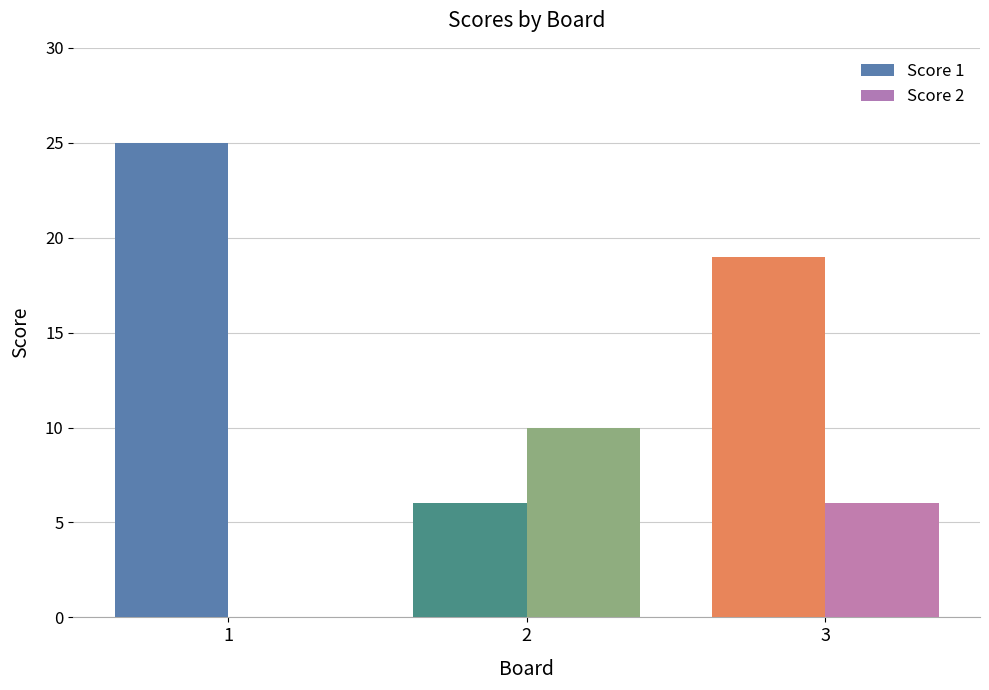

What is the sum of all Score 1 values?

50